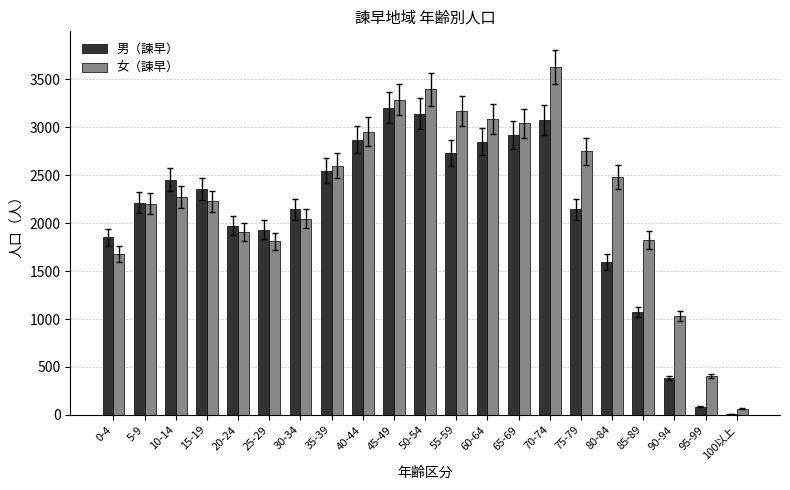

How many distinct data groups are displayed?

2